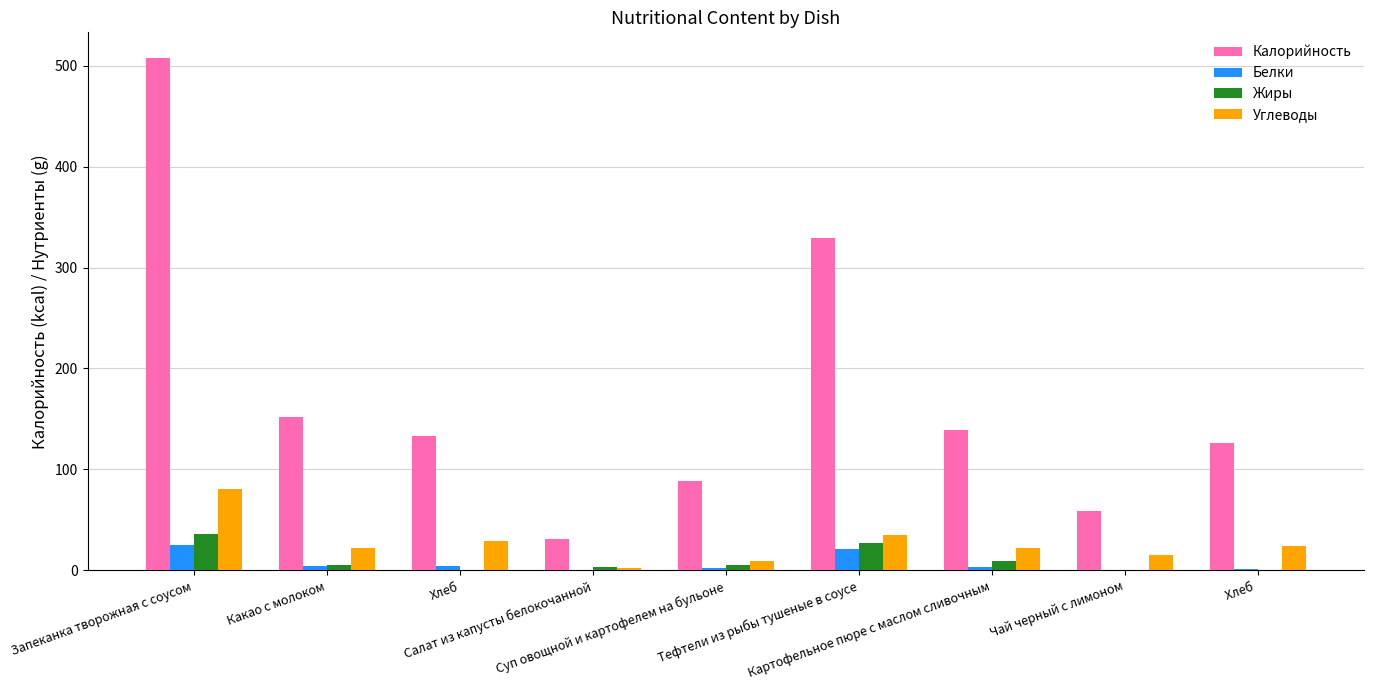

What is the sum of all Белки values?

63.4